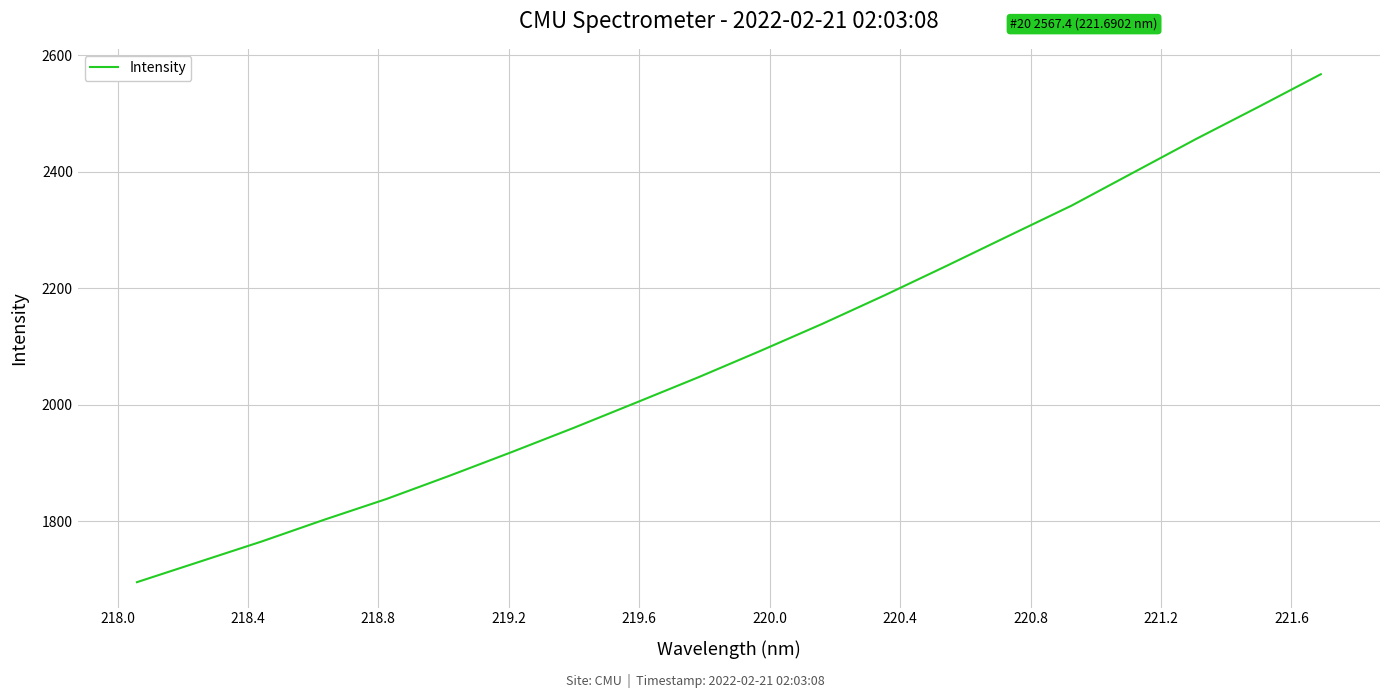

What is the greatest value displayed?

2567.4